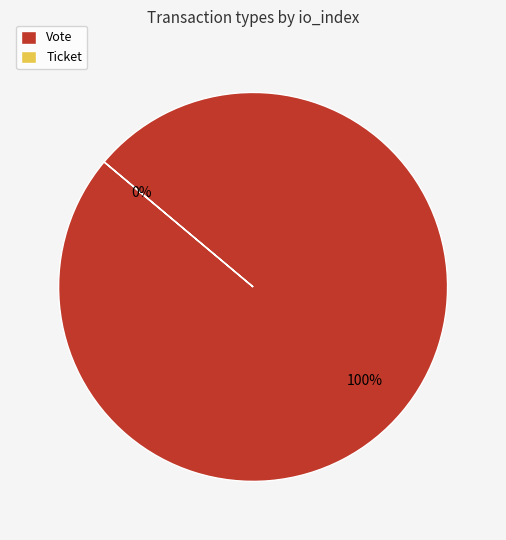

Rank the categories by value from highest to lowest.

Vote, Ticket